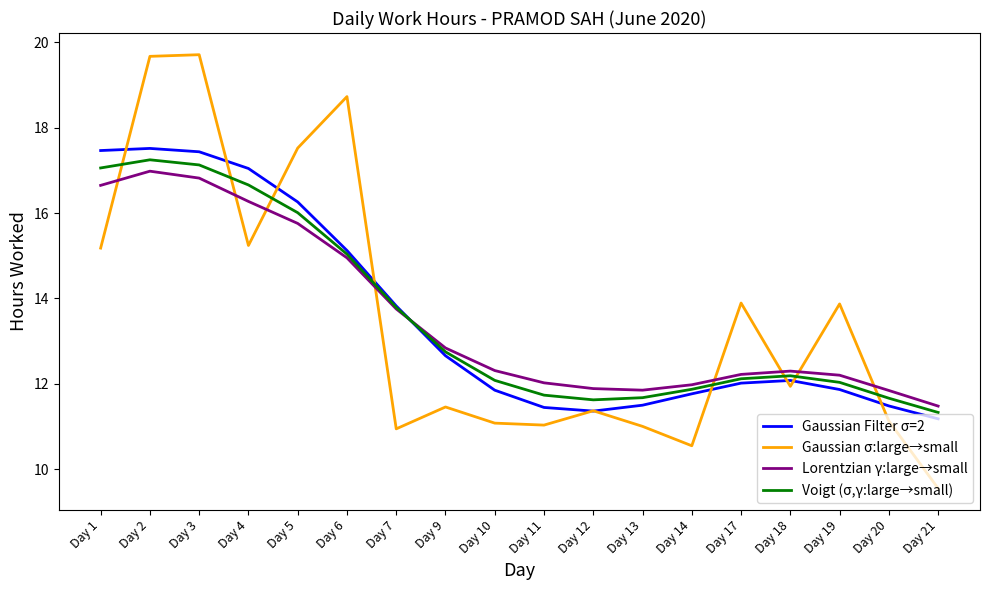

What is the total value across all series at Day 12?

46.2